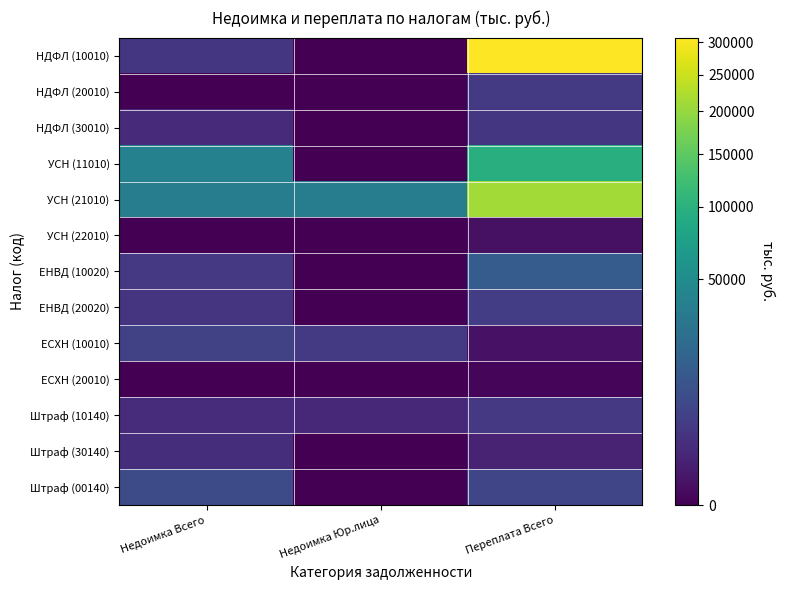

Reading right to left, what are all the values shown in this chart?

НДФЛ (10010): Переплата Всего=307274.8	Недоимка Юр.лица=0.0	Недоимка Всего=2967.4
НДФЛ (20010): Переплата Всего=3659.1	Недоимка Юр.лица=0.0	Недоимка Всего=0.0
НДФЛ (30010): Переплата Всего=3022.3	Недоимка Юр.лица=0.0	Недоимка Всего=1591.7
УСН (11010): Переплата Всего=97369.3	Недоимка Юр.лица=0.0	Недоимка Всего=39557.5
УСН (21010): Переплата Всего=211766.2	Недоимка Юр.лица=34706.7	Недоимка Всего=35757.2
УСН (22010): Переплата Всего=120.5	Недоимка Юр.лица=0.0	Недоимка Всего=0.0
ЕНВД (10020): Переплата Всего=14065.5	Недоимка Юр.лица=0.0	Недоимка Всего=3379.6
ЕНВД (20020): Переплата Всего=4358.8	Недоимка Юр.лица=0.0	Недоимка Всего=2779.4
ЕСХН (10010): Переплата Всего=155.1	Недоимка Юр.лица=3659.8	Недоимка Всего=5113.2
ЕСХН (20010): Переплата Всего=14.4	Недоимка Юр.лица=0.0	Недоимка Всего=0.0
Штраф (10140): Переплата Всего=3394.4	Недоимка Юр.лица=1274.5	Недоимка Всего=1774.5
Штраф (30140): Переплата Всего=900.0	Недоимка Юр.лица=0.0	Недоимка Всего=1900.0
Штраф (00140): Переплата Всего=6000.0	Недоимка Юр.лица=0.0	Недоимка Всего=7920.0